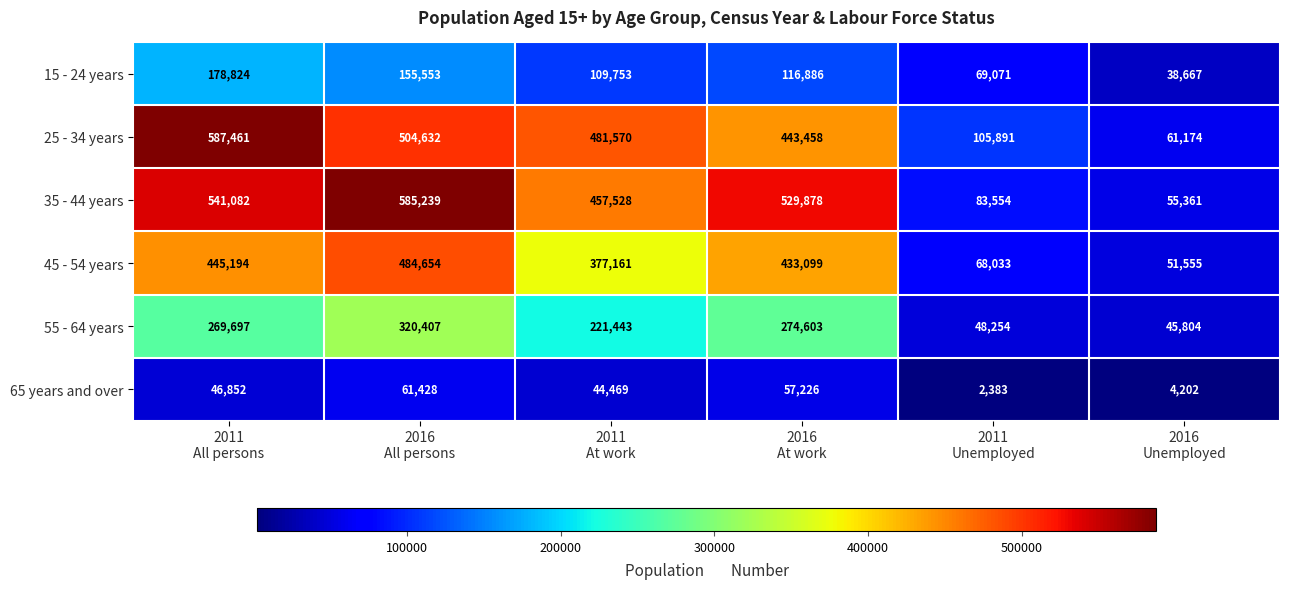

What is the sum of all 65 years and over values?

216560